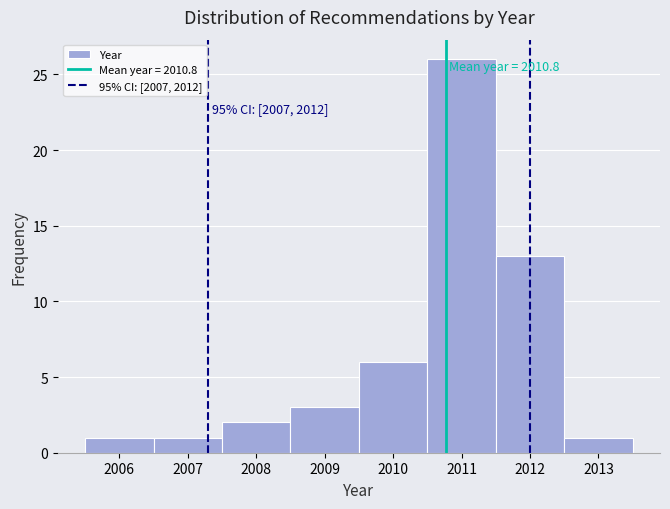

Which range on the x-axis has the tallest bar?

2010.5 to 2011.5